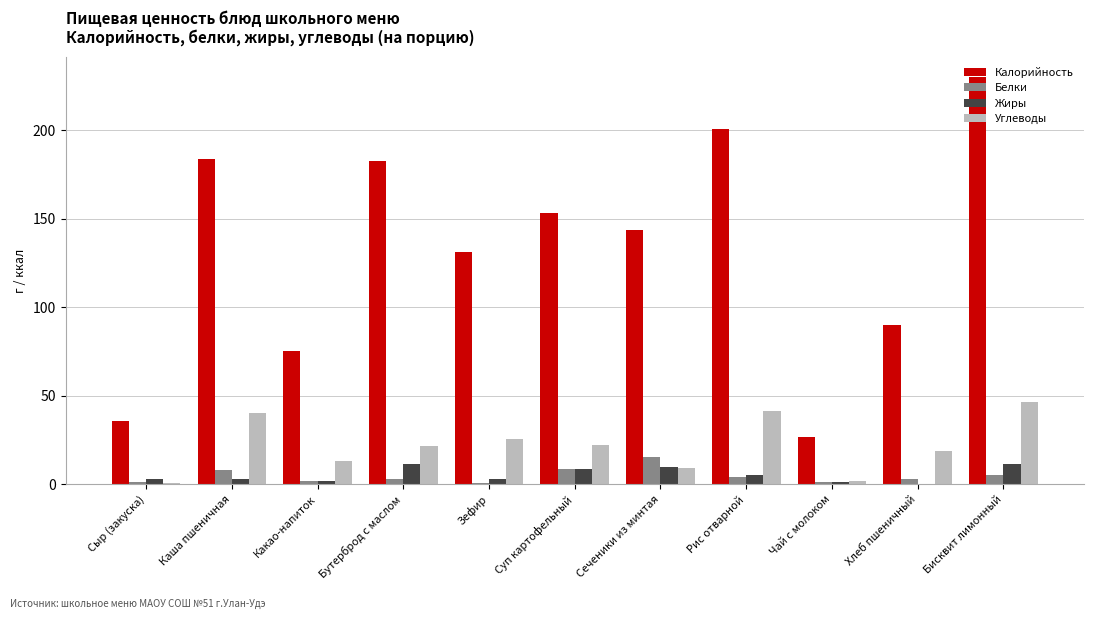

Does the chart contain stacked bars?

No